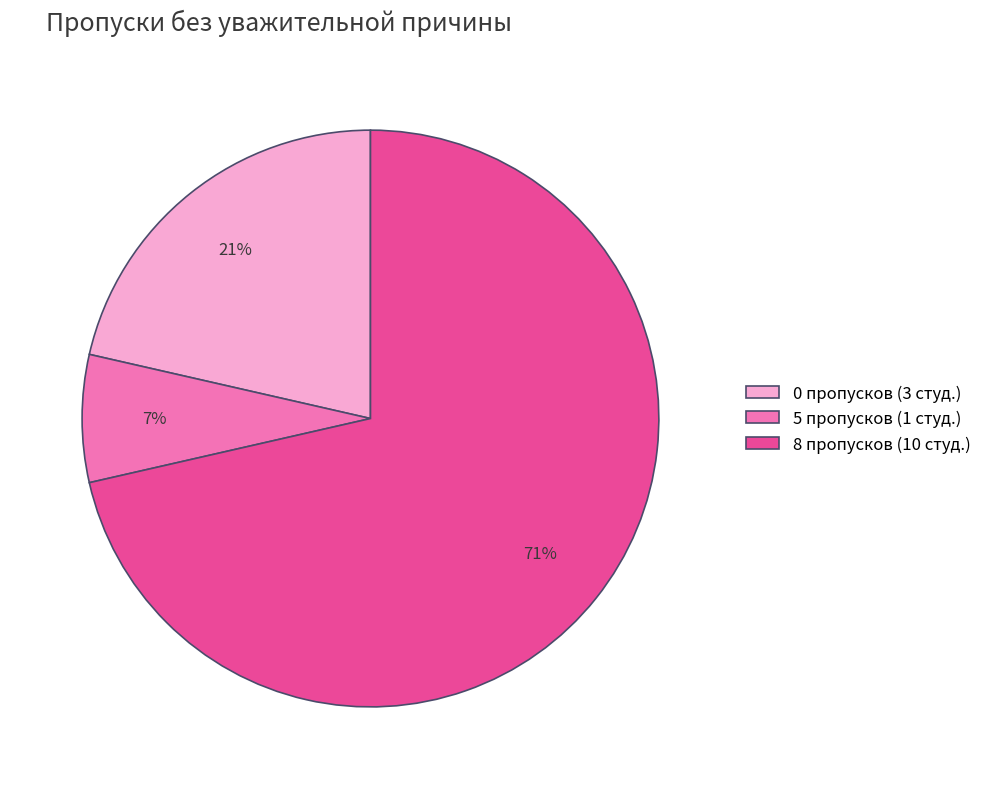

Is it true that 0 пропусков (3 студ.) is 21% of the pie?

True